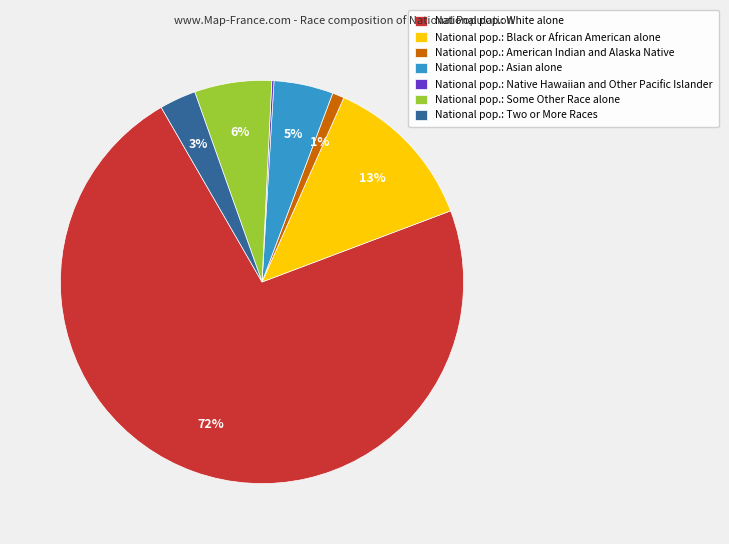

Does any single category account for the majority?

Yes